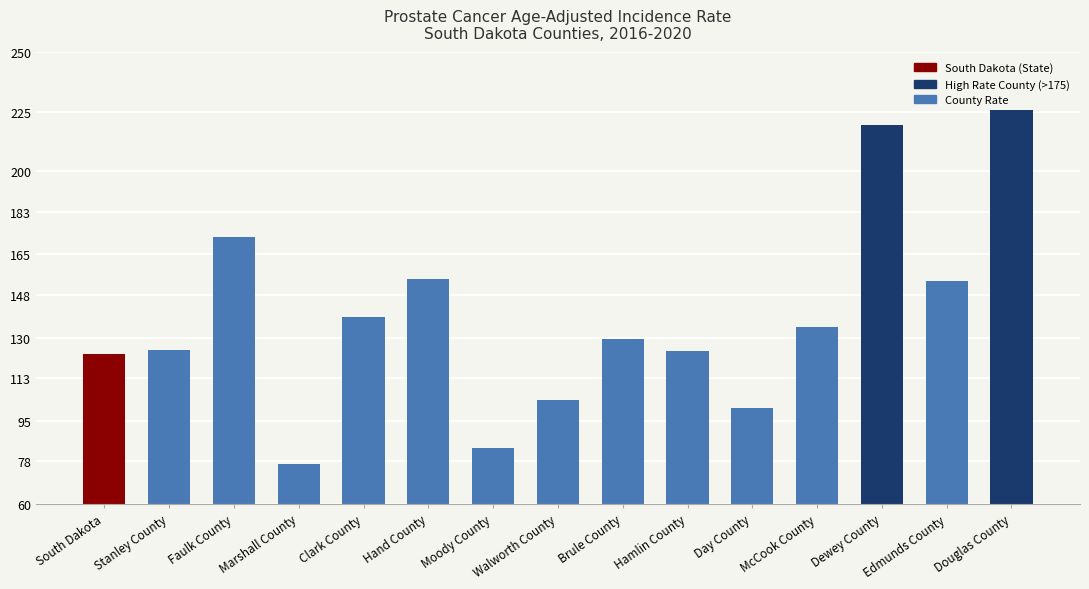

What value does the data have at Brule County?

129.6